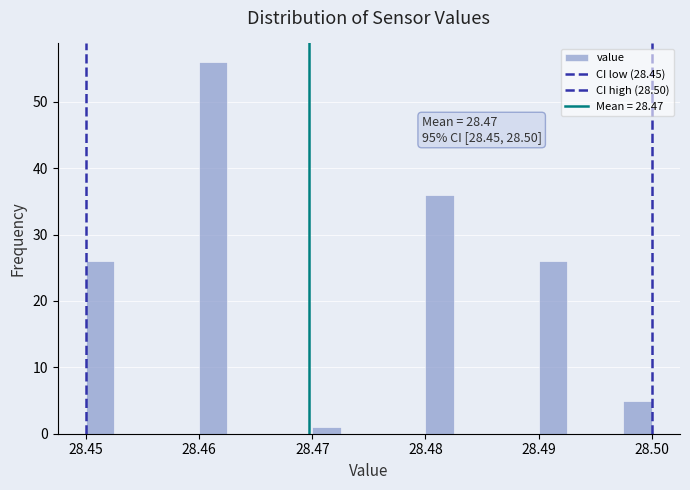

Read against the x-axis, roughly where is the centre of the tallest bar?

28.461